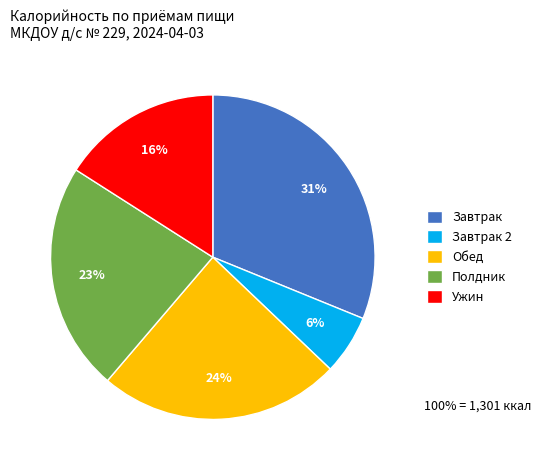

Which has a higher value, Завтрак or Обед?

Завтрак